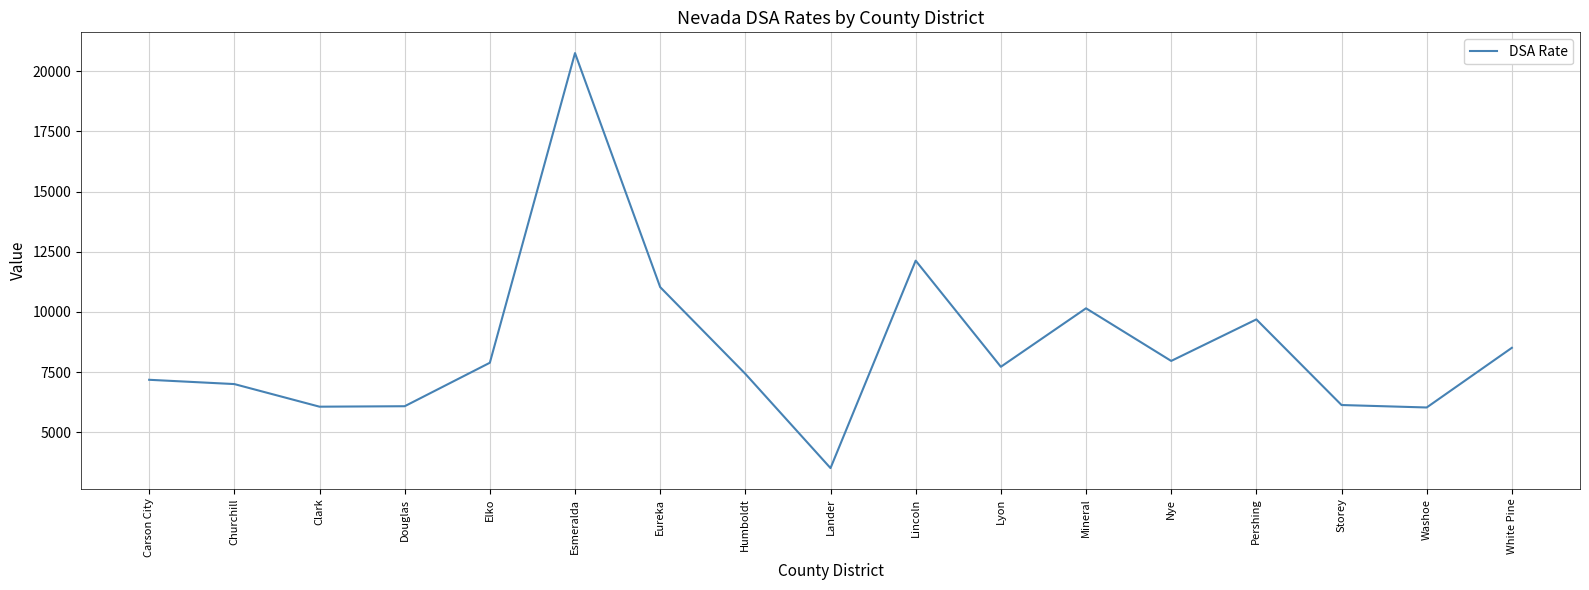

What is the difference between the second highest and minimum values?

8614